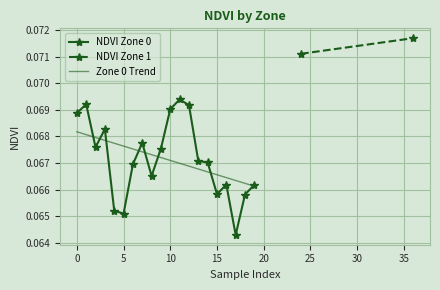

What is the average value?

0.1